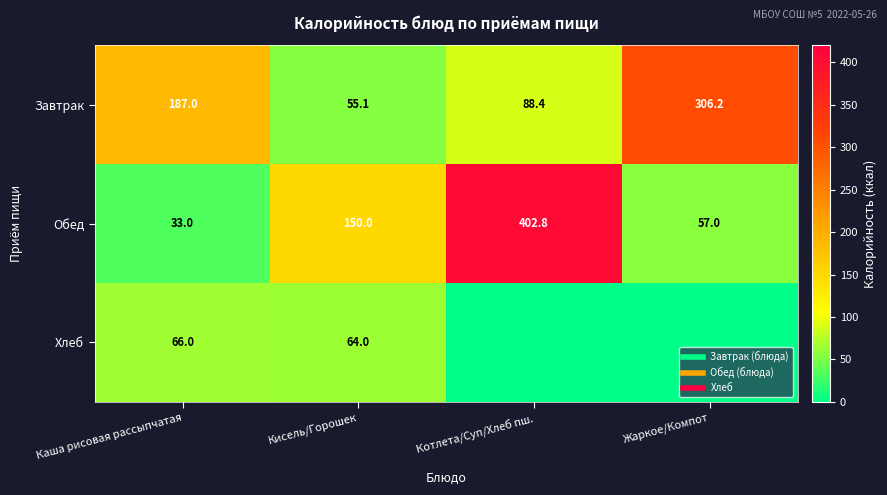

Which label corresponds to the smallest value in the chart?

Котлета/Суп/Хлеб пш.